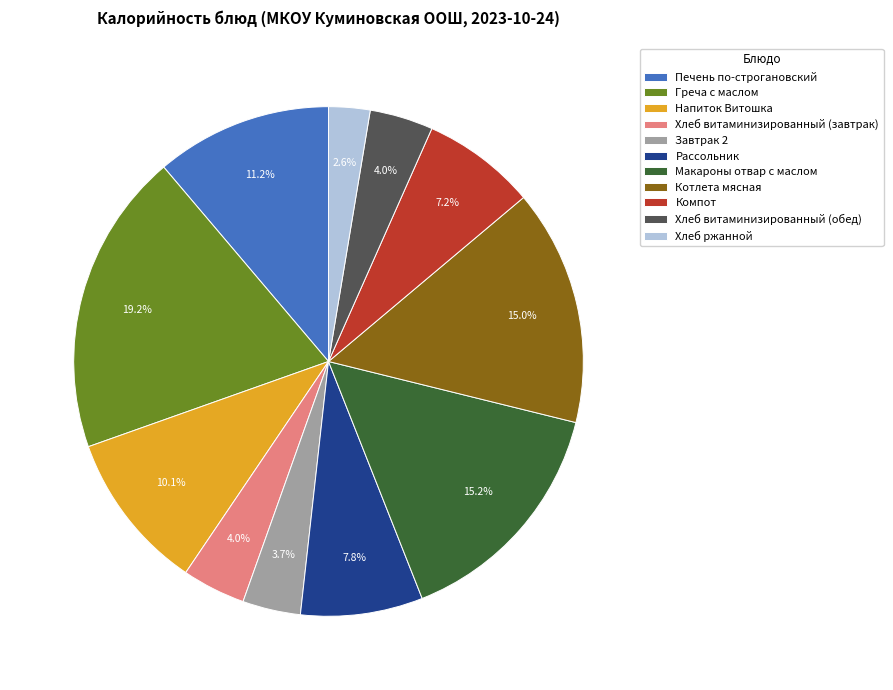

To the nearest percent, what is the average slice percentage?

9%